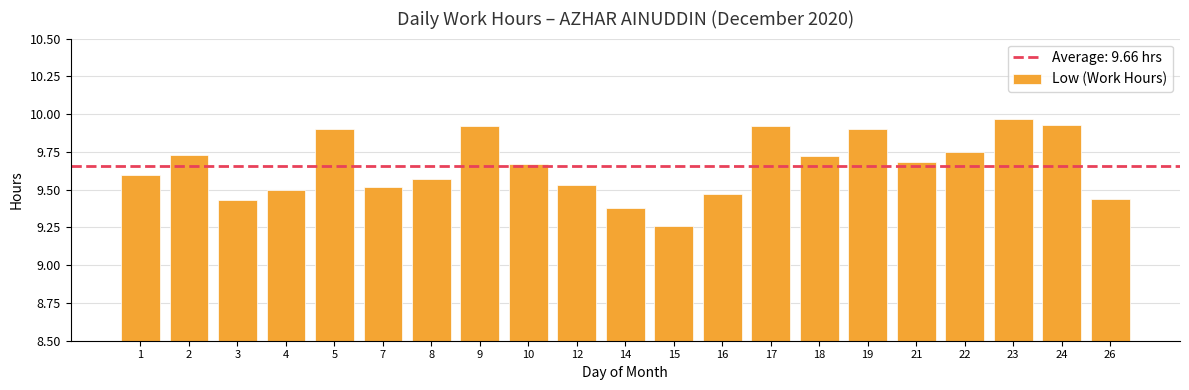

What is the change in value from 3 to 15?

-0.2